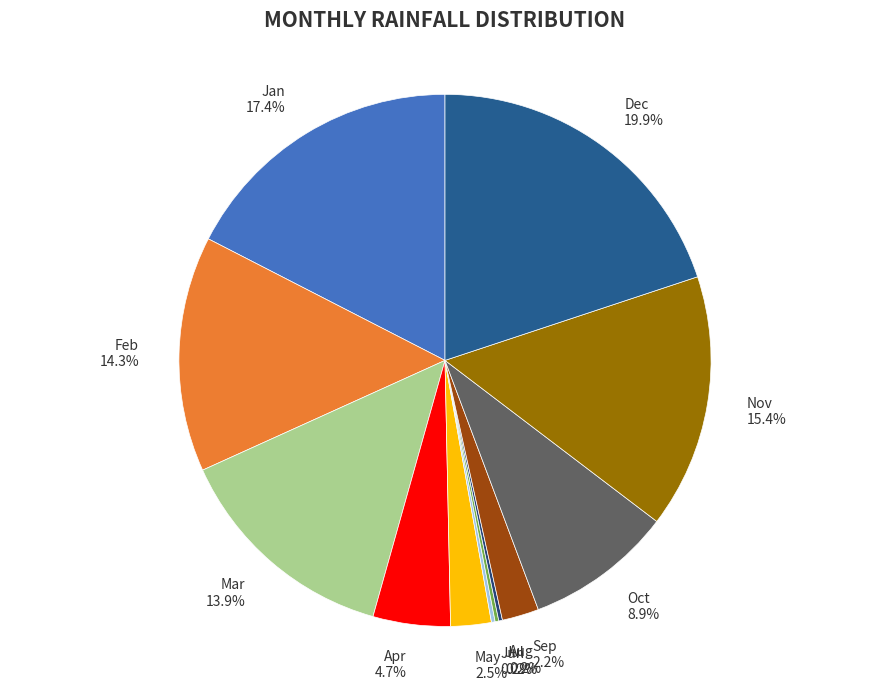

What percentage is the Nov slice, to the nearest percent?

15%